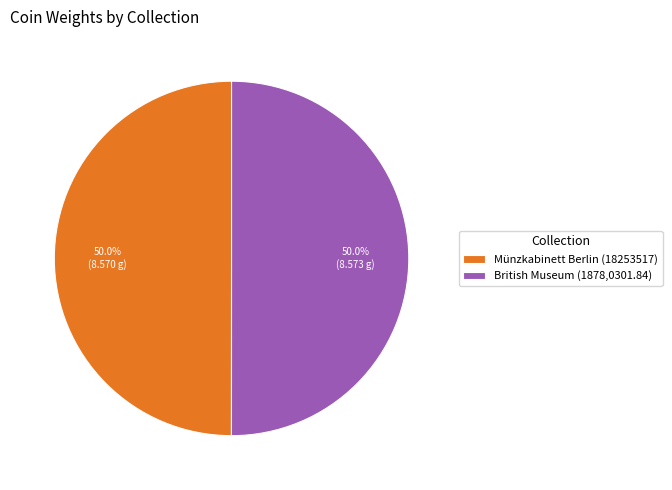

To the nearest percent, what portion does Münzkabinett Berlin (18253517) represent?

50%